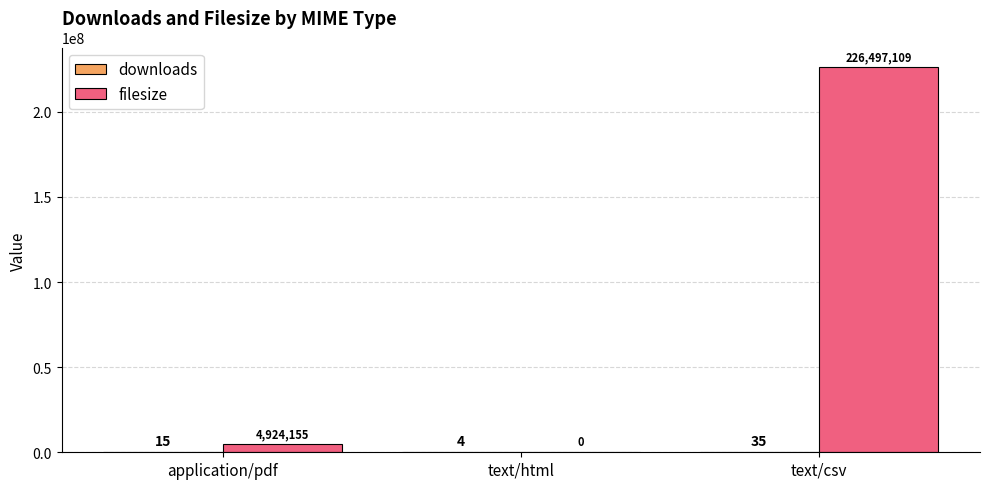

Is it true that filesize equals -158112218 at text/html?

False